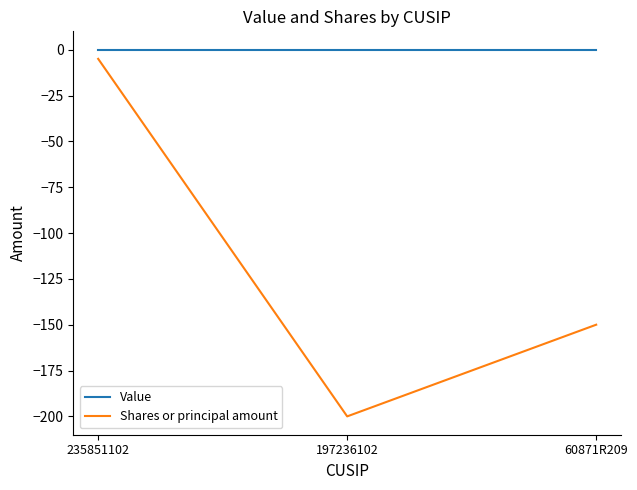

What is the average value of the Shares or principal amount series?

-118